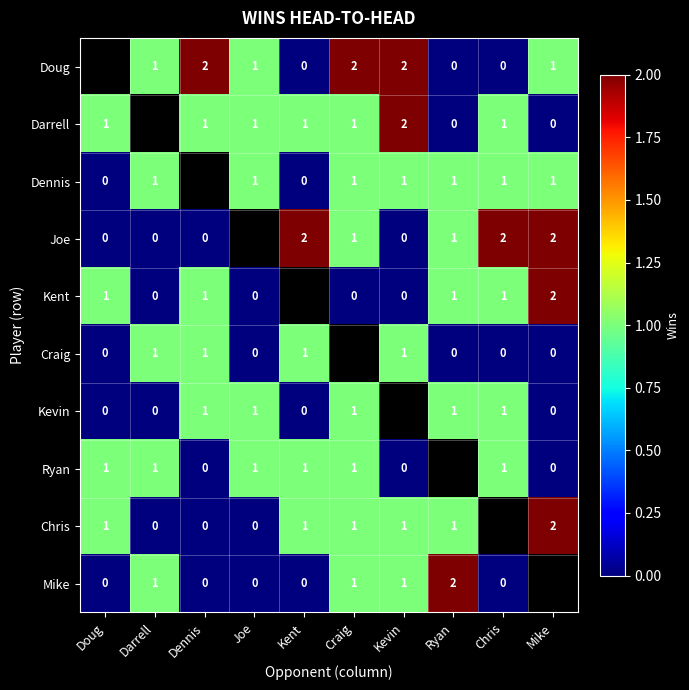

Count the number of categories in the chart.

10